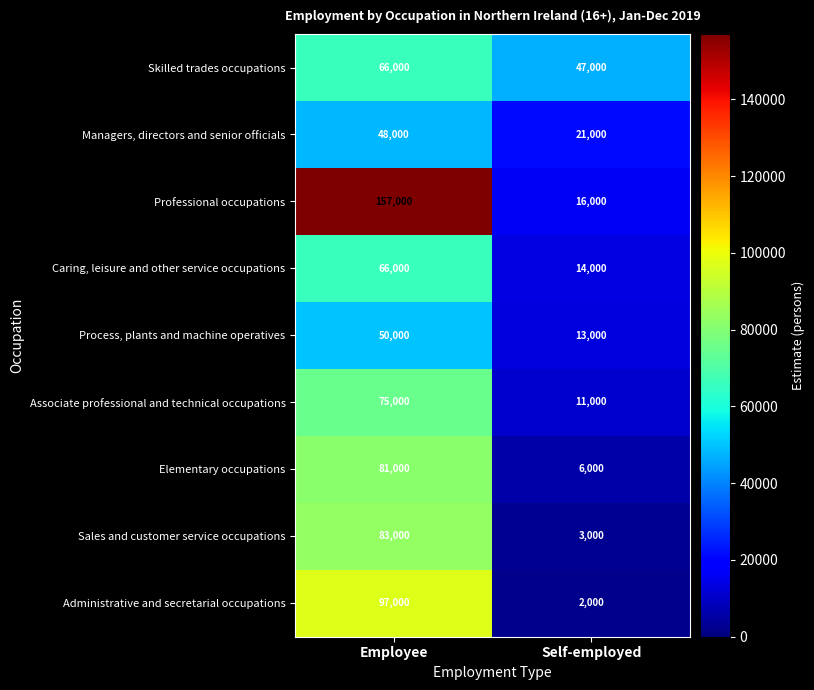

Read the Caring, leisure and other service occupations value at Self-employed.

14000